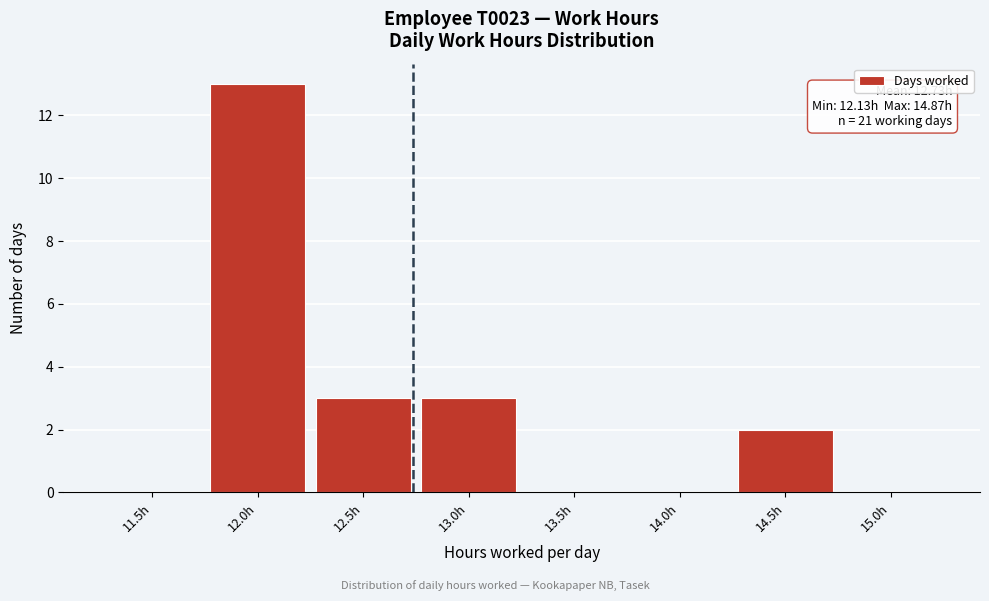

Reading left to right, transcribe all the data shown in this chart.

11.5h=0	12.0h=13	12.5h=3	13.0h=3	13.5h=0	14.0h=0	14.5h=2	15.0h=0